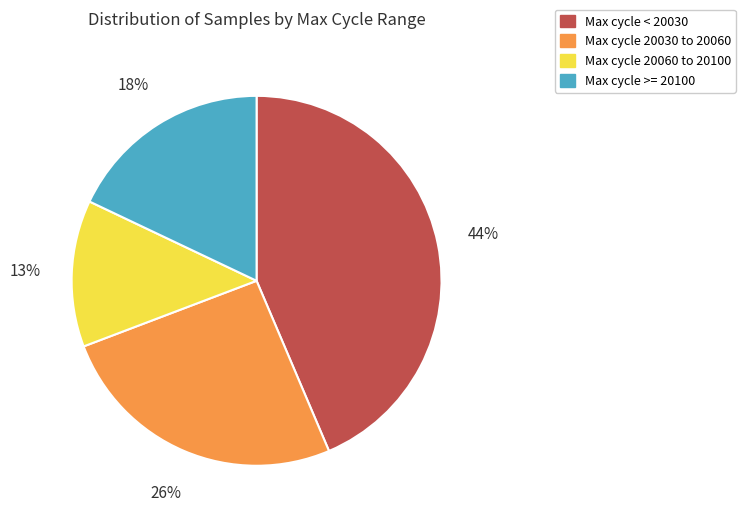

To the nearest percent, what is the average slice percentage?

25%